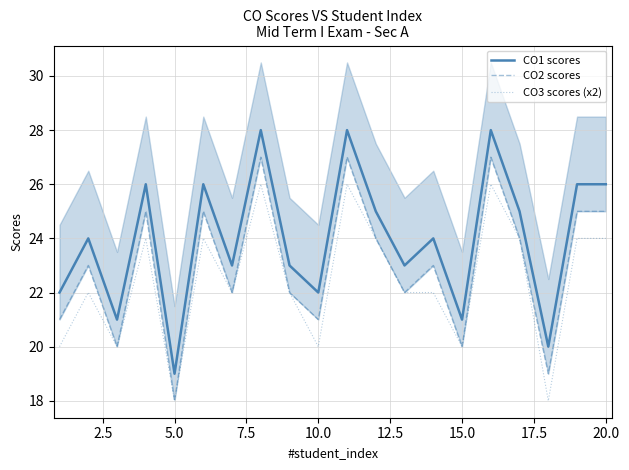

True or false: CO3 scores (x2) and CO1 scores intersect in this chart.

False